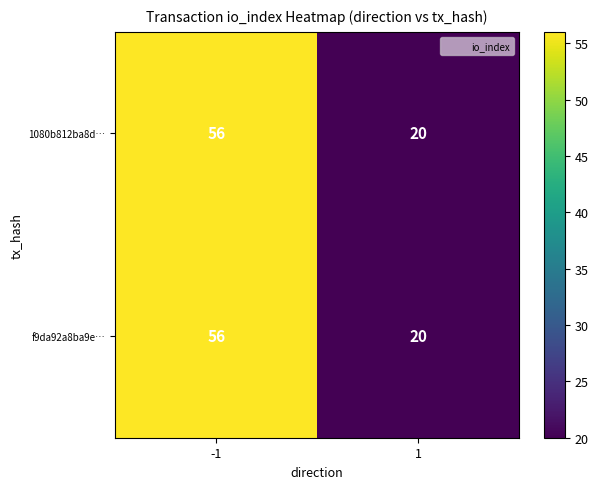

Which label corresponds to the smallest value in the chart?

1